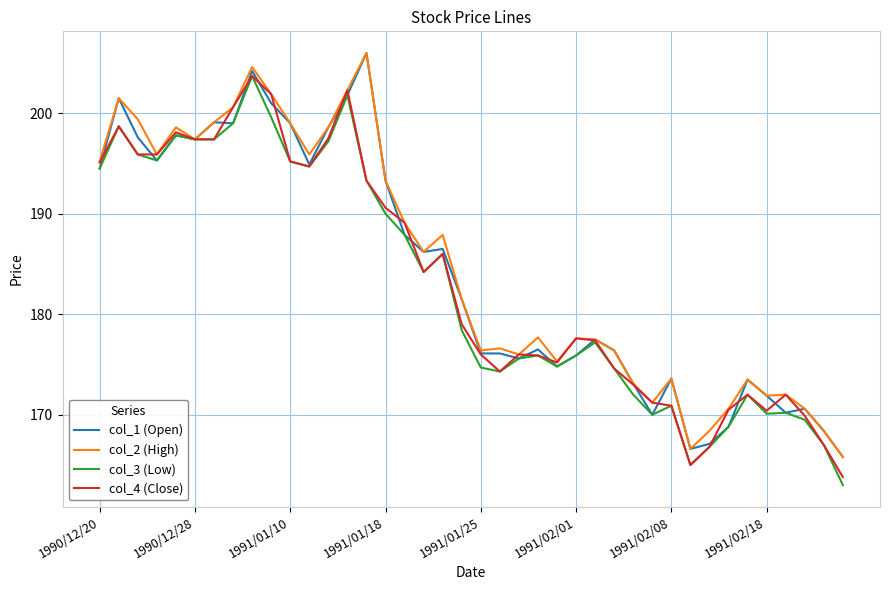

What is the maximum value for col_3 (Low)?

203.7